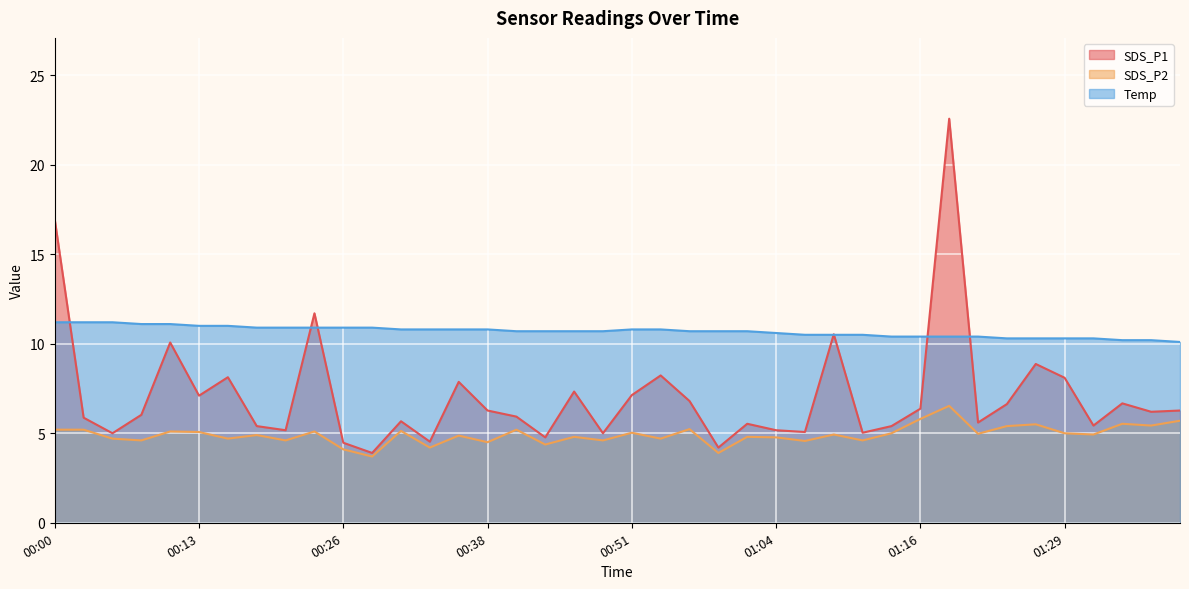

What position from the right is 01:09?

13